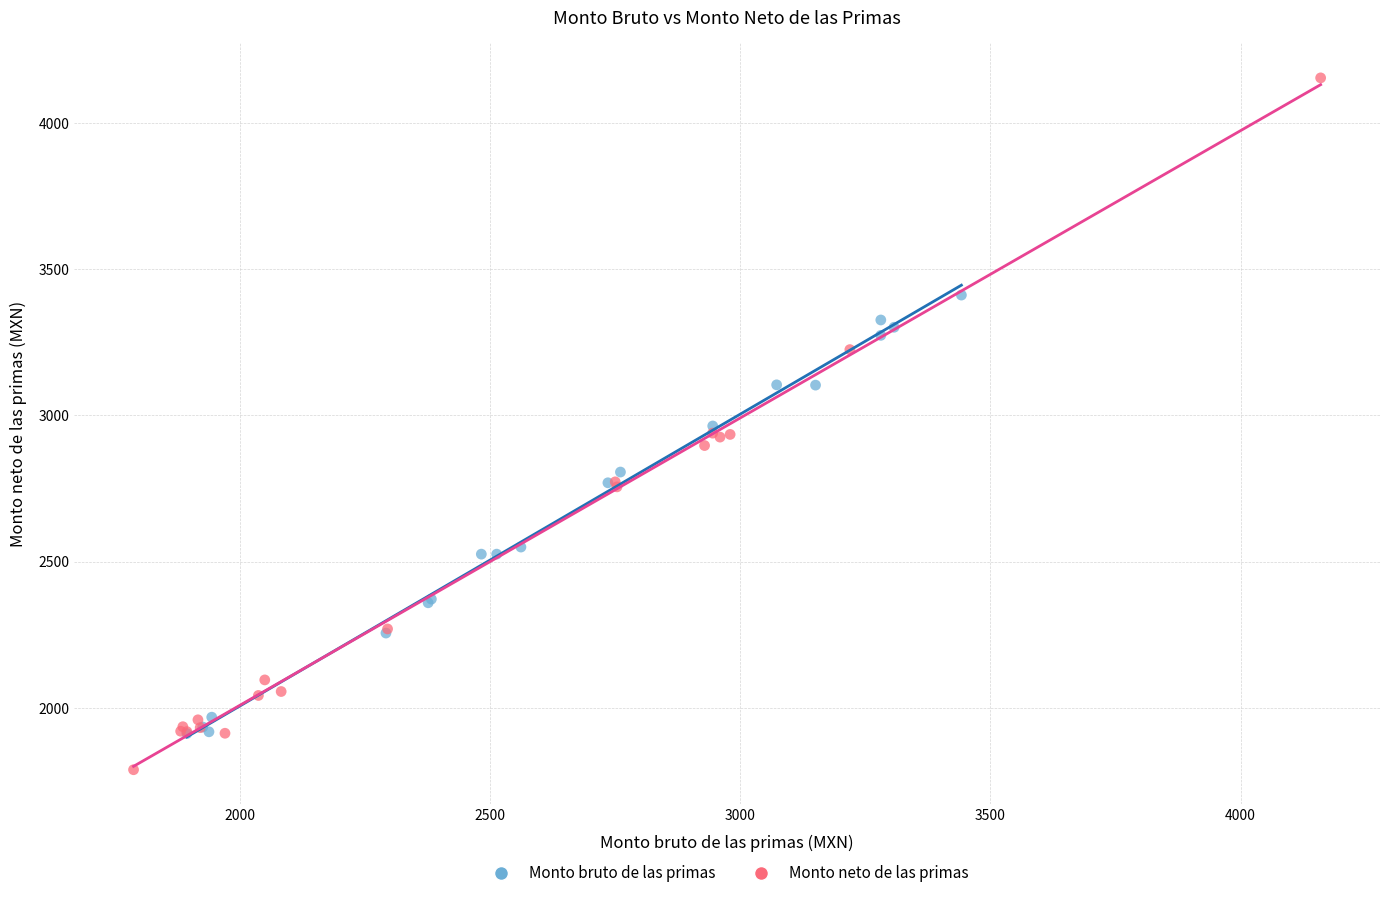

Which series has the widest spread of Y values?

Monto neto de las primas